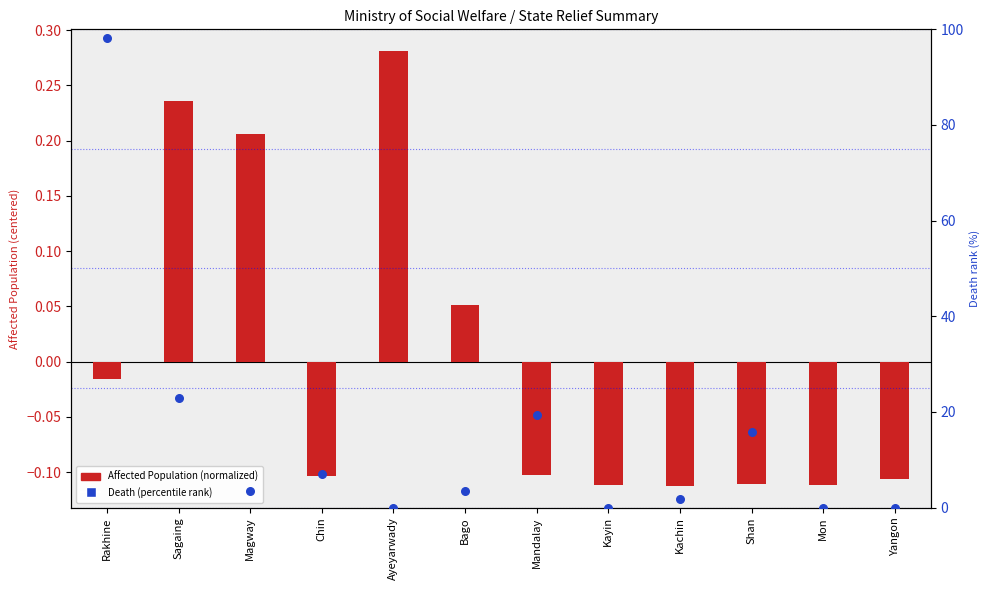

At which category is the sum across all series the highest?

Rakhine